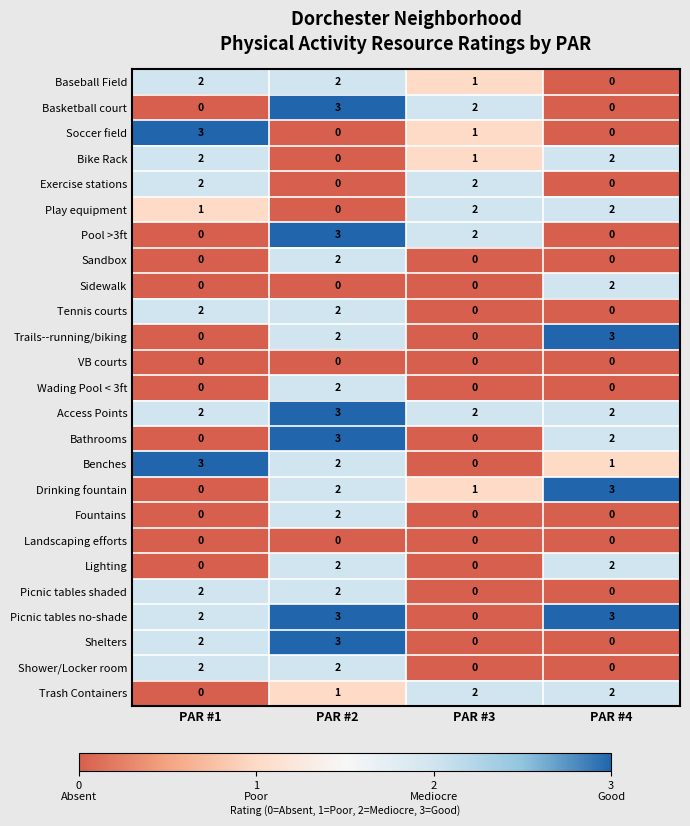

At which label is Play equipment closest to 1?

PAR #1